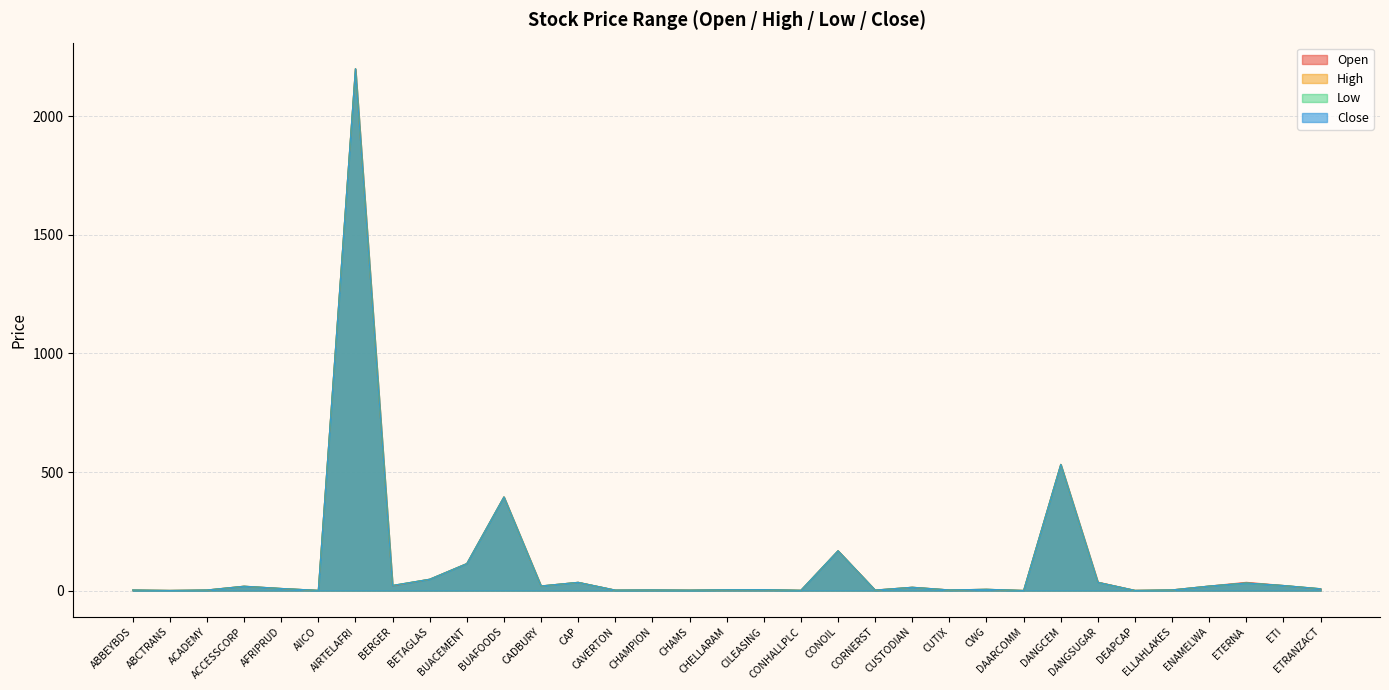

Between AIICO and CADBURY, which series saw the biggest shift?

Open